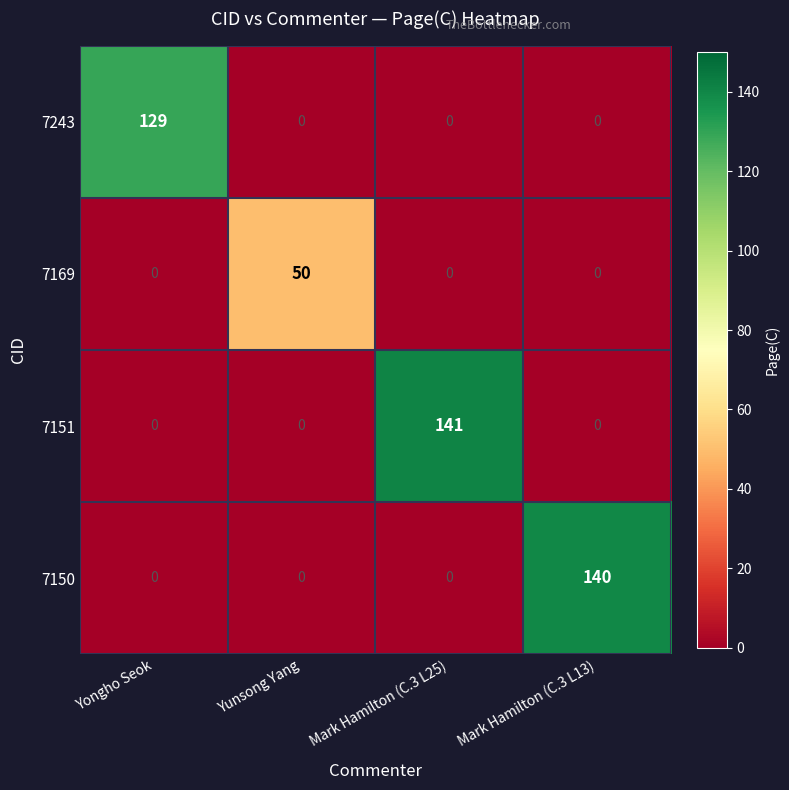

Between Yunsong Yang and Mark Hamilton (C.3 L25), which series saw the biggest shift?

7151